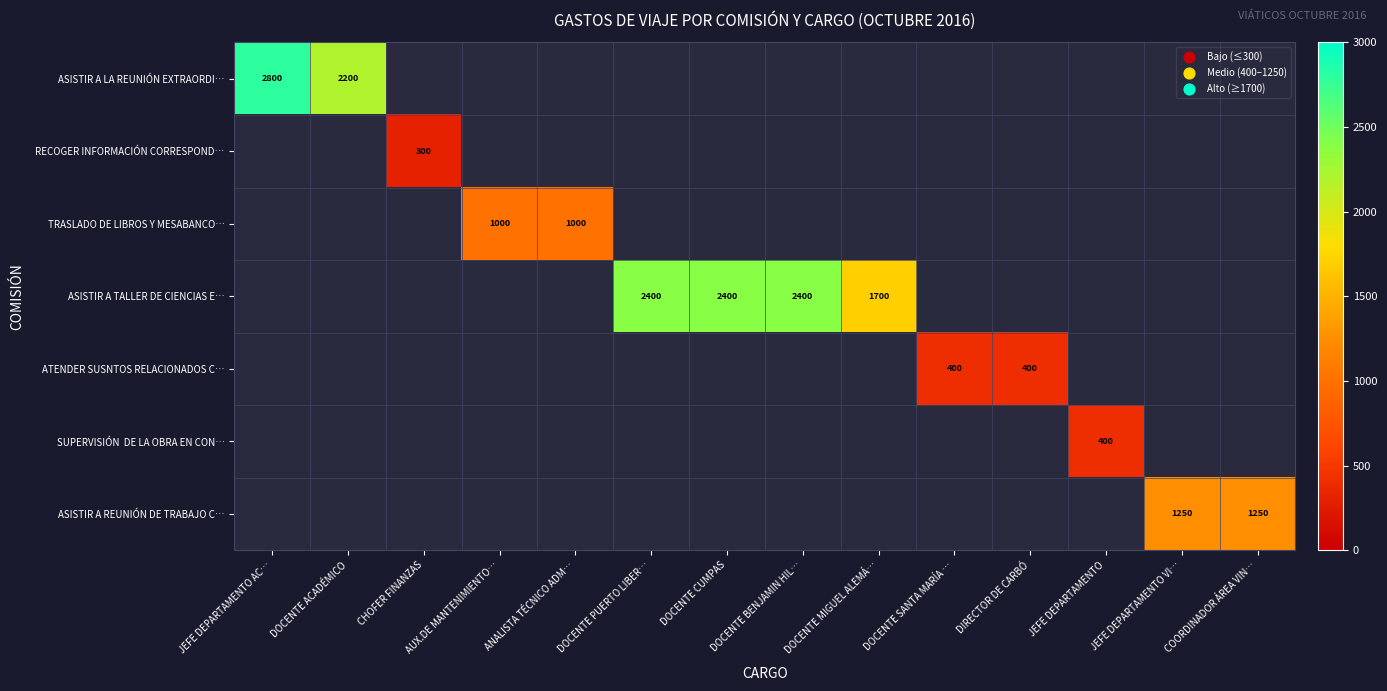

True or false: ASISTIR A REUNIÓN DE TRABAJO C… has a value of 470 at JEFE DEPARTAMENTO VI….

False